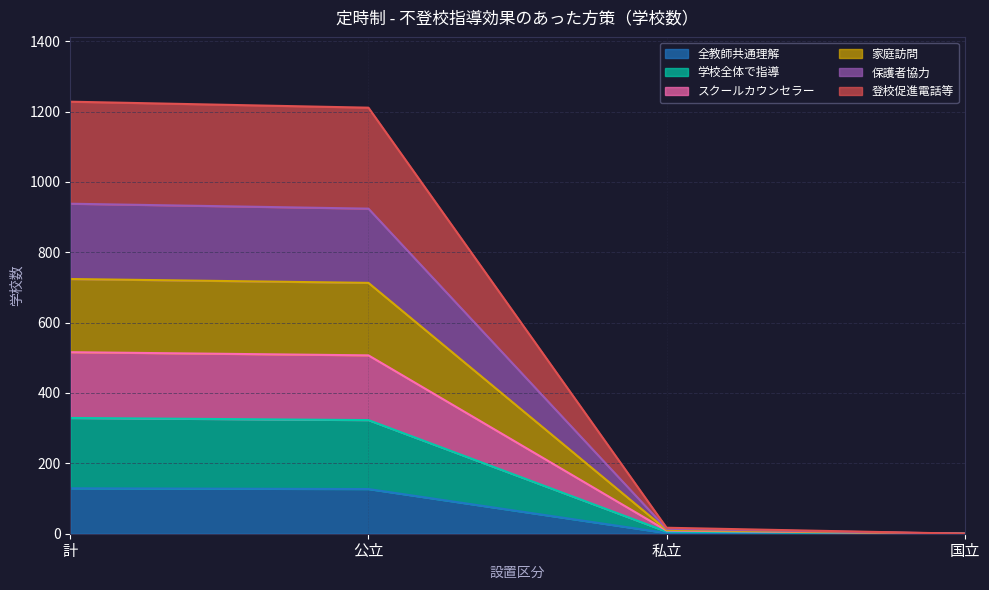

What is the total value across all series at 計?

1228